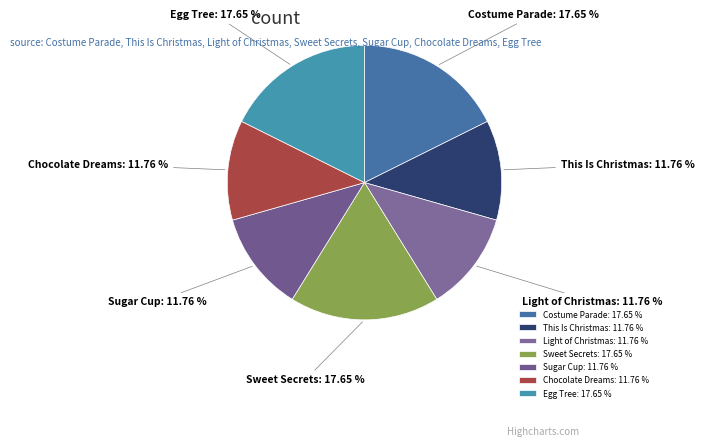

Is Chocolate Dreams the majority of the pie?

No